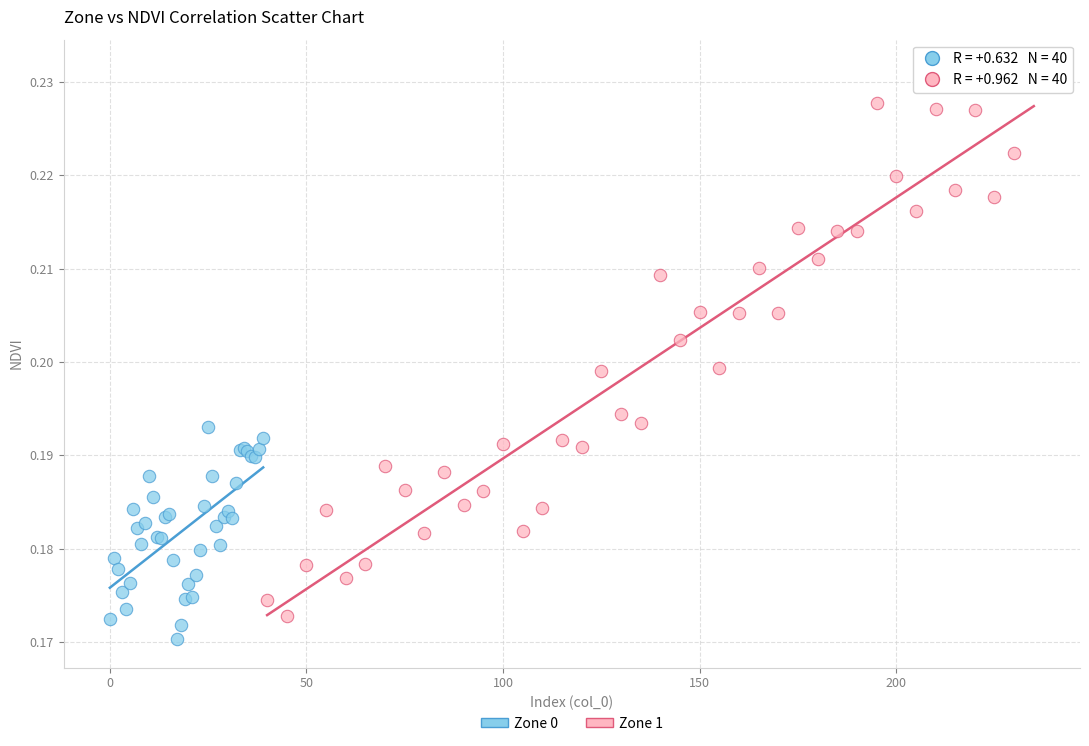

Which series has the widest spread of Y values?

Zone 1